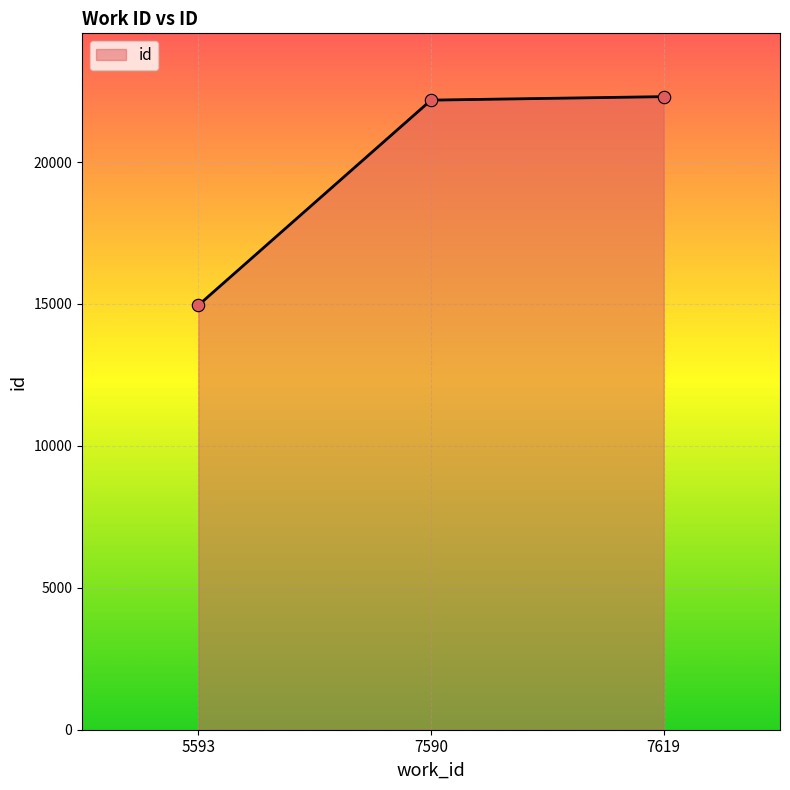

What is the change in value from 5593 to 7590?

+7226